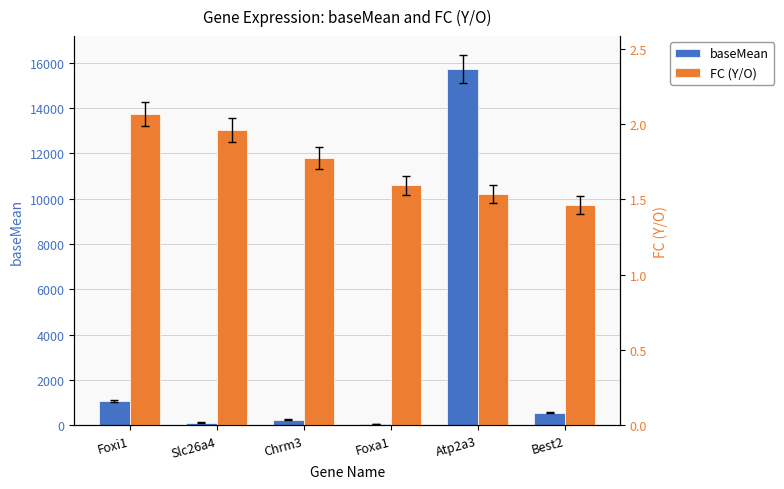

What is the label of the 2nd bar from the right?

Atp2a3